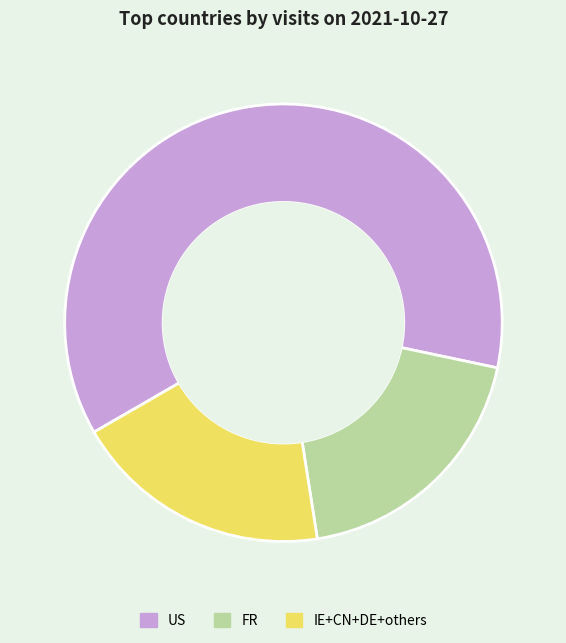

What is the largest slice in the pie chart?

US